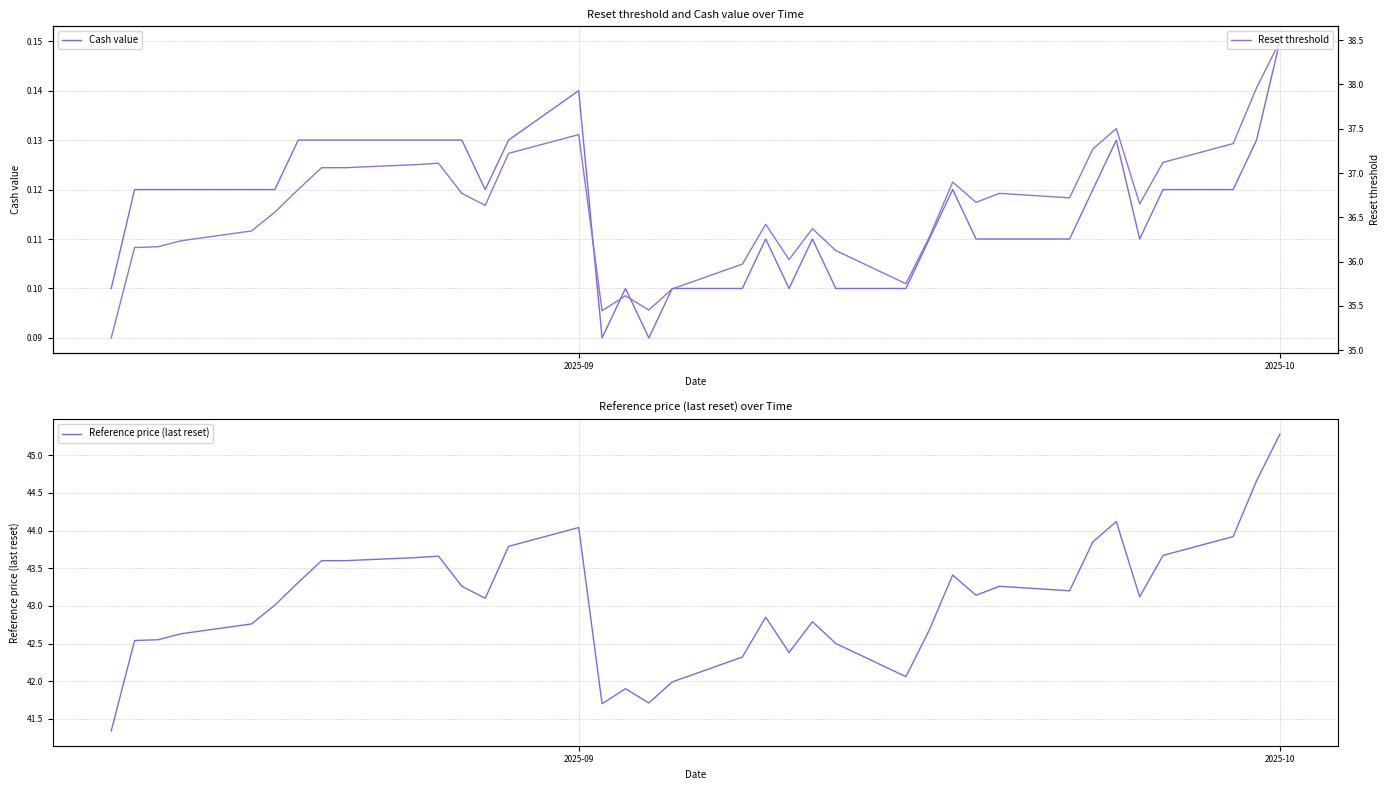

How many values in the Reference price (last reset) series exceed 43?

21